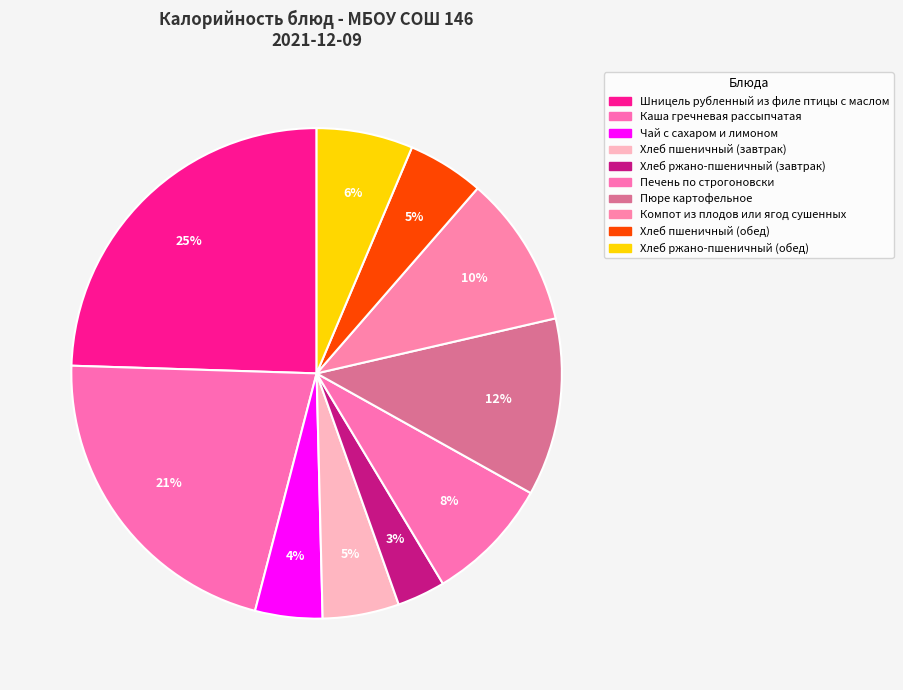

Which category has the biggest portion of the pie?

Шницель рубленный из филе птицы с маслом